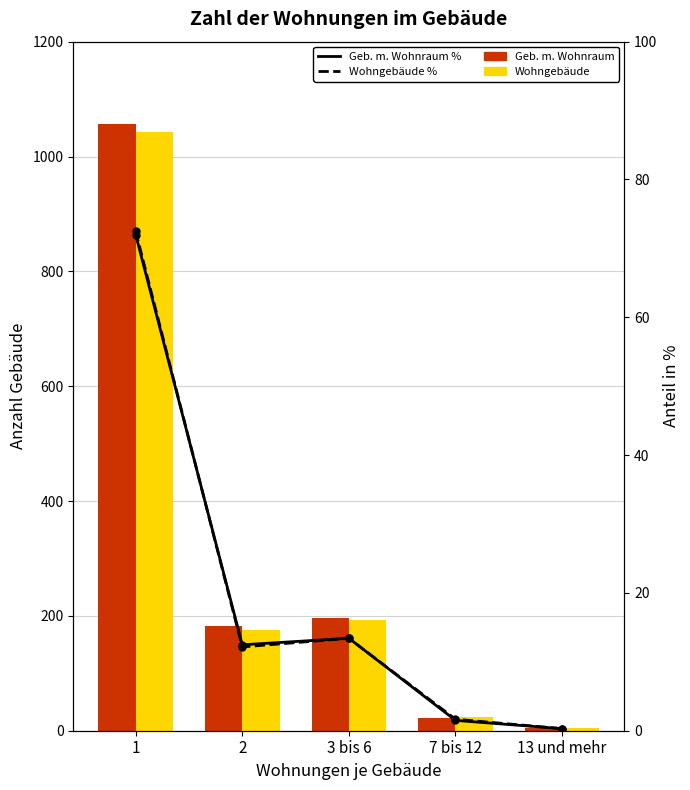

Is the value of Gebäude mit Wohnraum insgesamt at 7 bis 12 greater than the value of Wohngebäude insgesamt at 1?

No